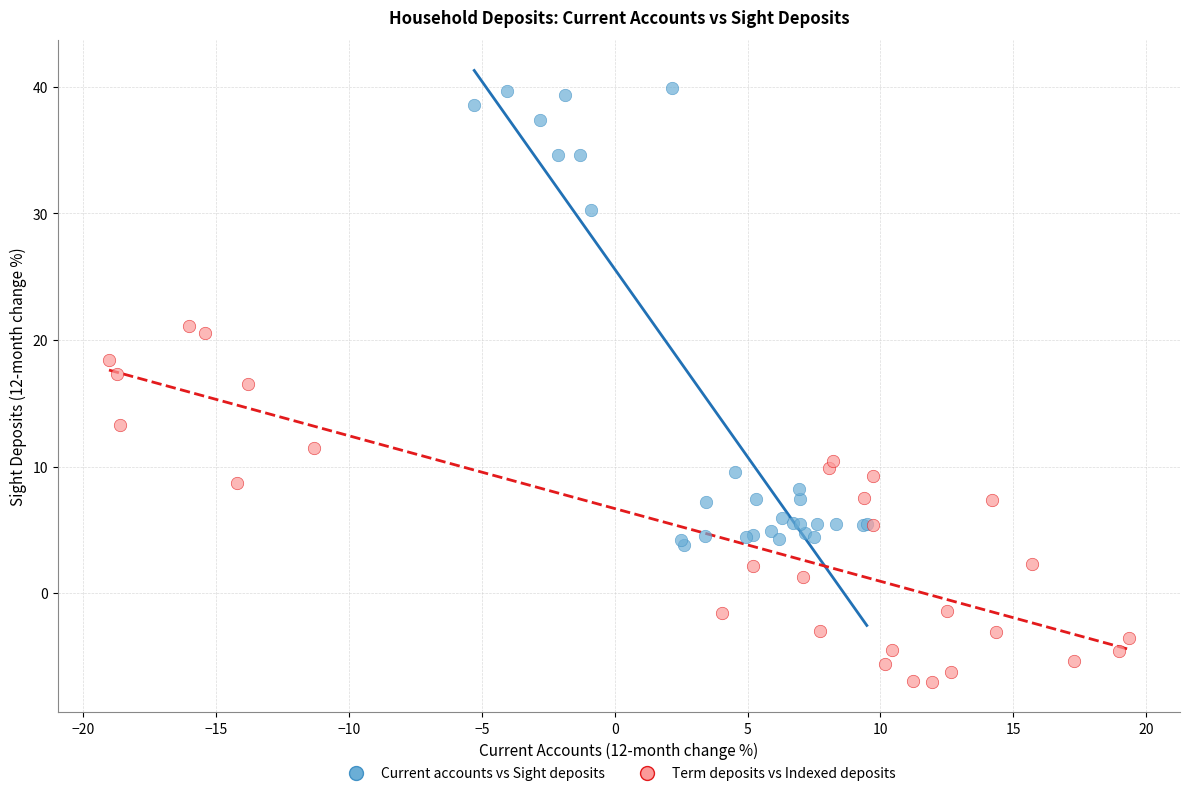

What are all the series names shown in the legend?

Current accounts vs Sight deposits, Term deposits vs Indexed deposits